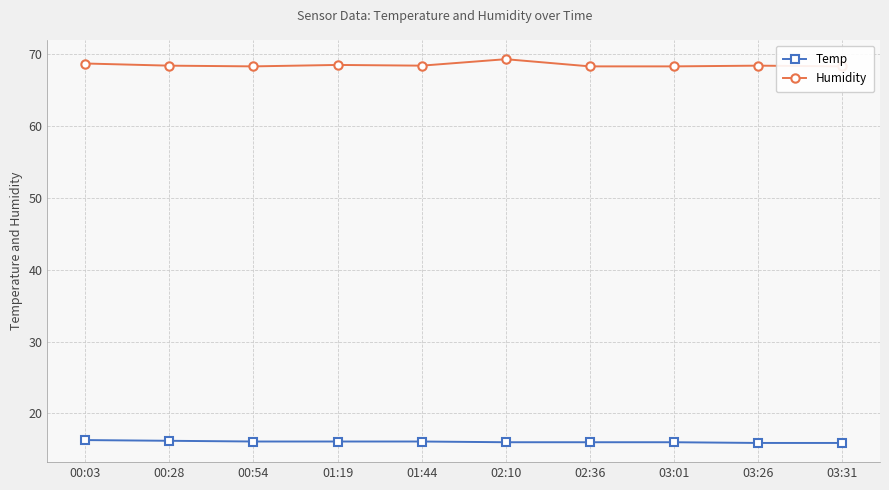

Which series has the widest spread of values?

Humidity